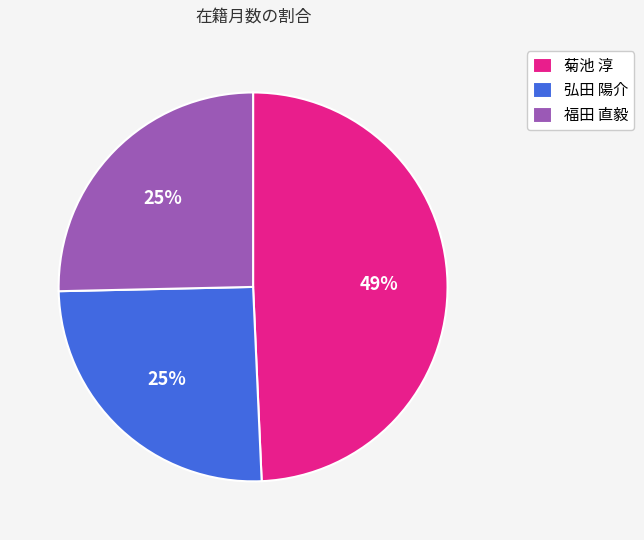

Does 弘田 陽介 represent more than half of the total?

No